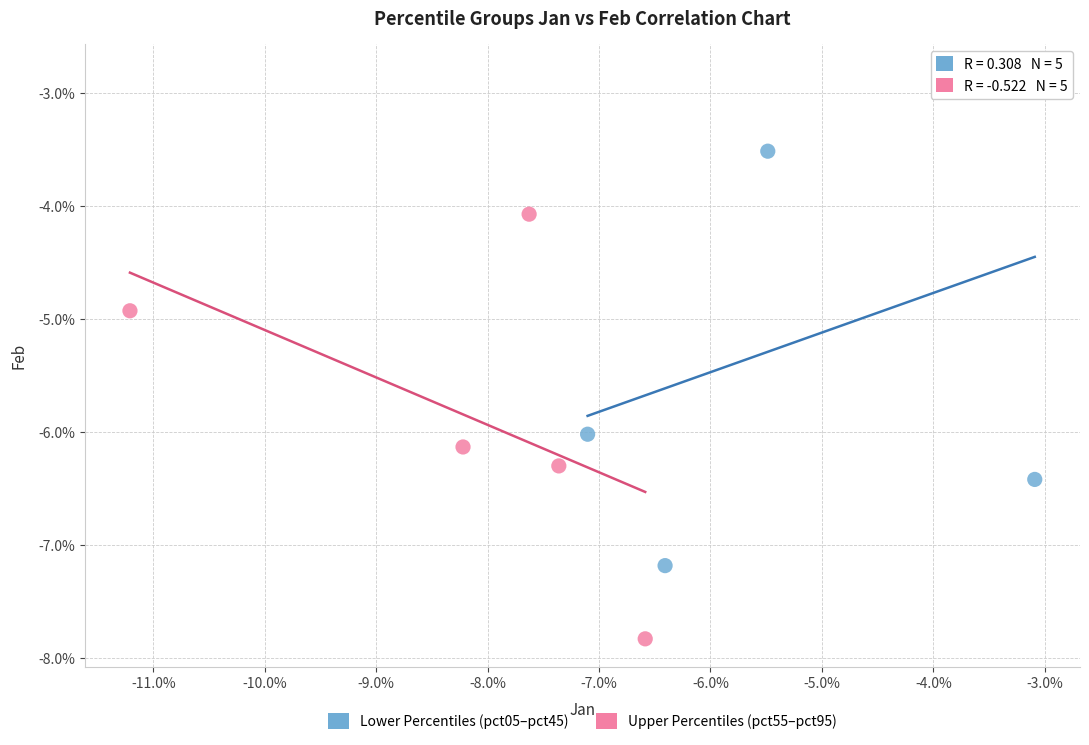

What are all the series names shown in the legend?

Lower Percentiles (pct05–pct45), Upper Percentiles (pct55–pct95)